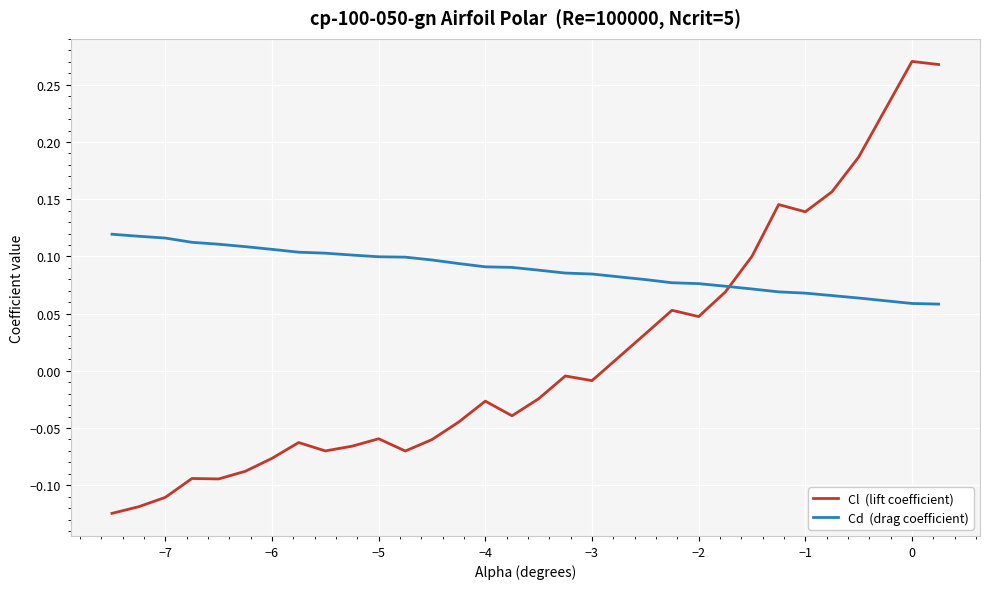

How many lines are shown in the chart?

2